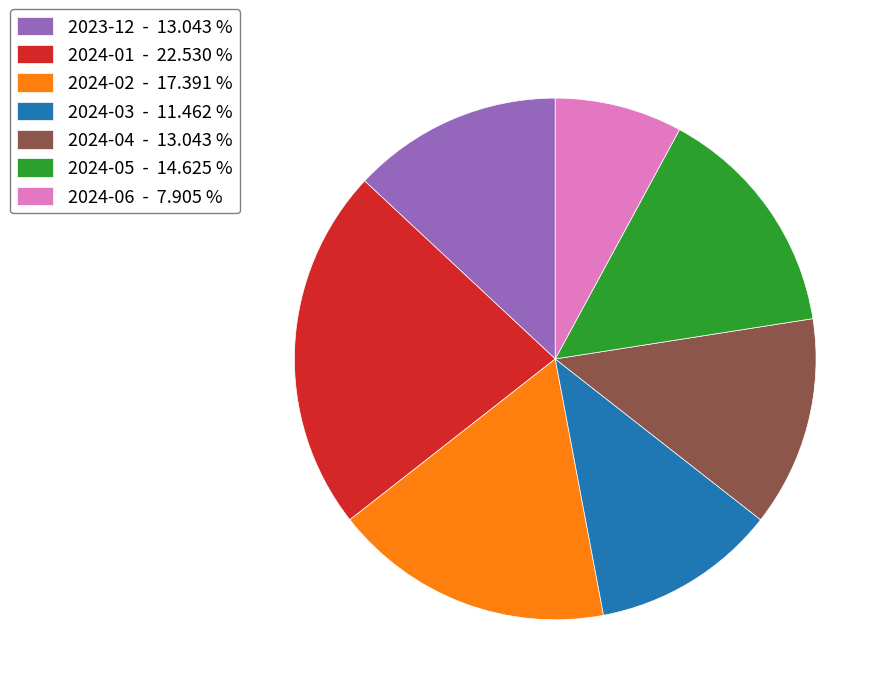

Do 2024-01 - 22.530 % and 2024-06 - 7.905 % together represent more than half of the pie?

No